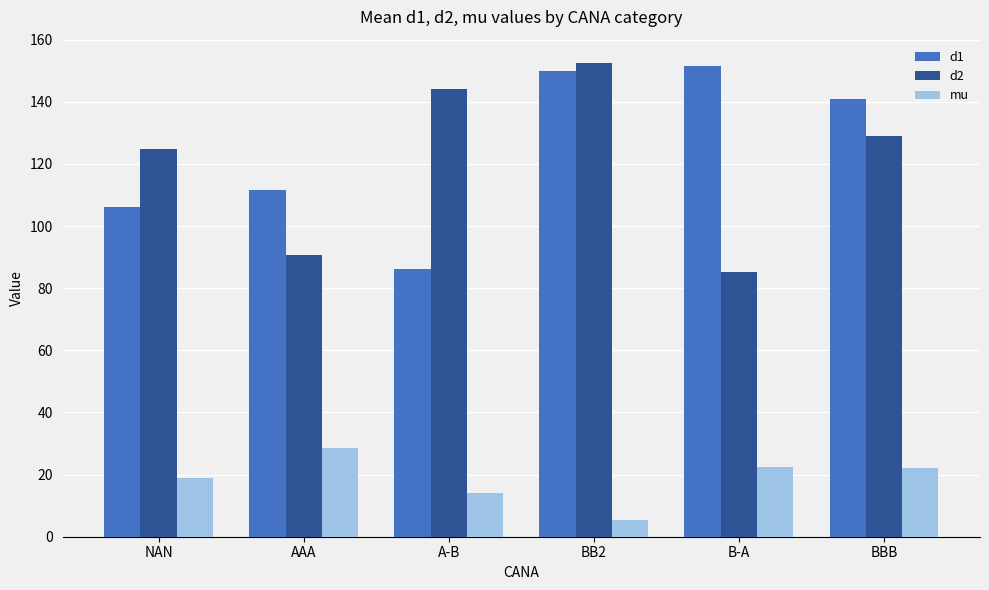

Is it true that d1 equals 42.3 at A-B?

False